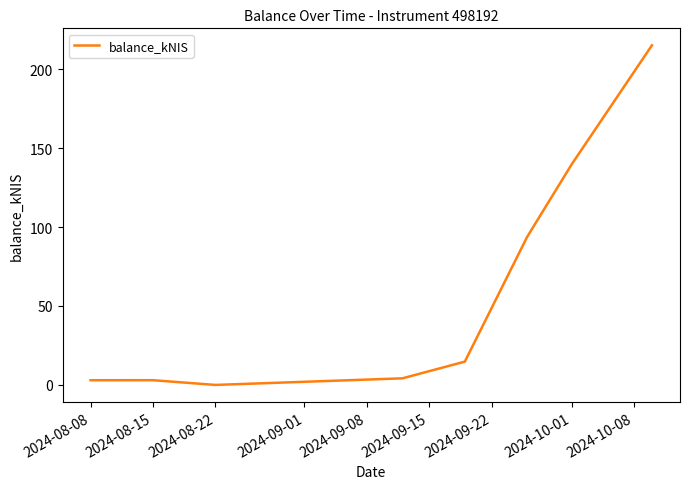

What is the difference between the second highest and minimum values?

139.8